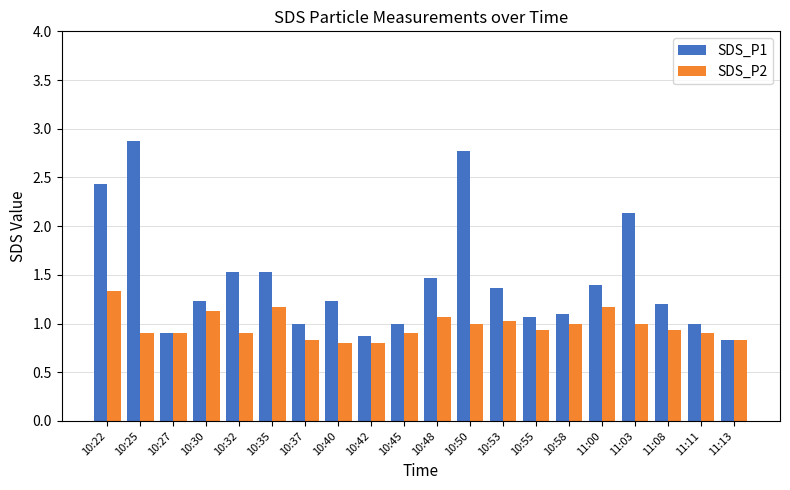

Is it true that SDS_P2 equals 0.4 at 11:00?

False